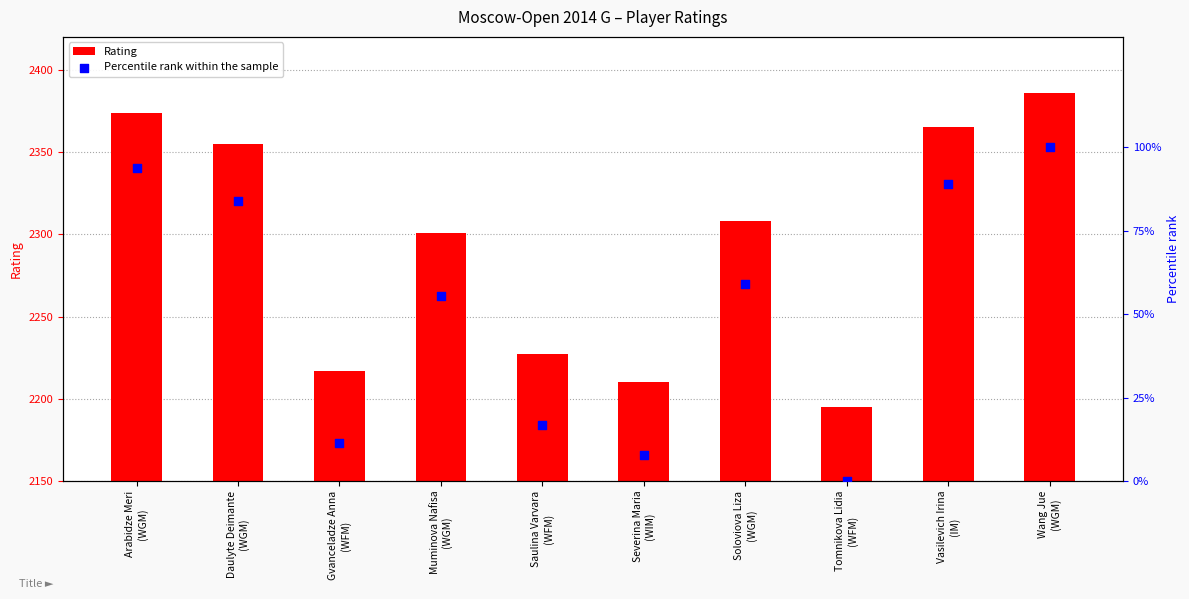

Which series contains the highest Y value?

Rating